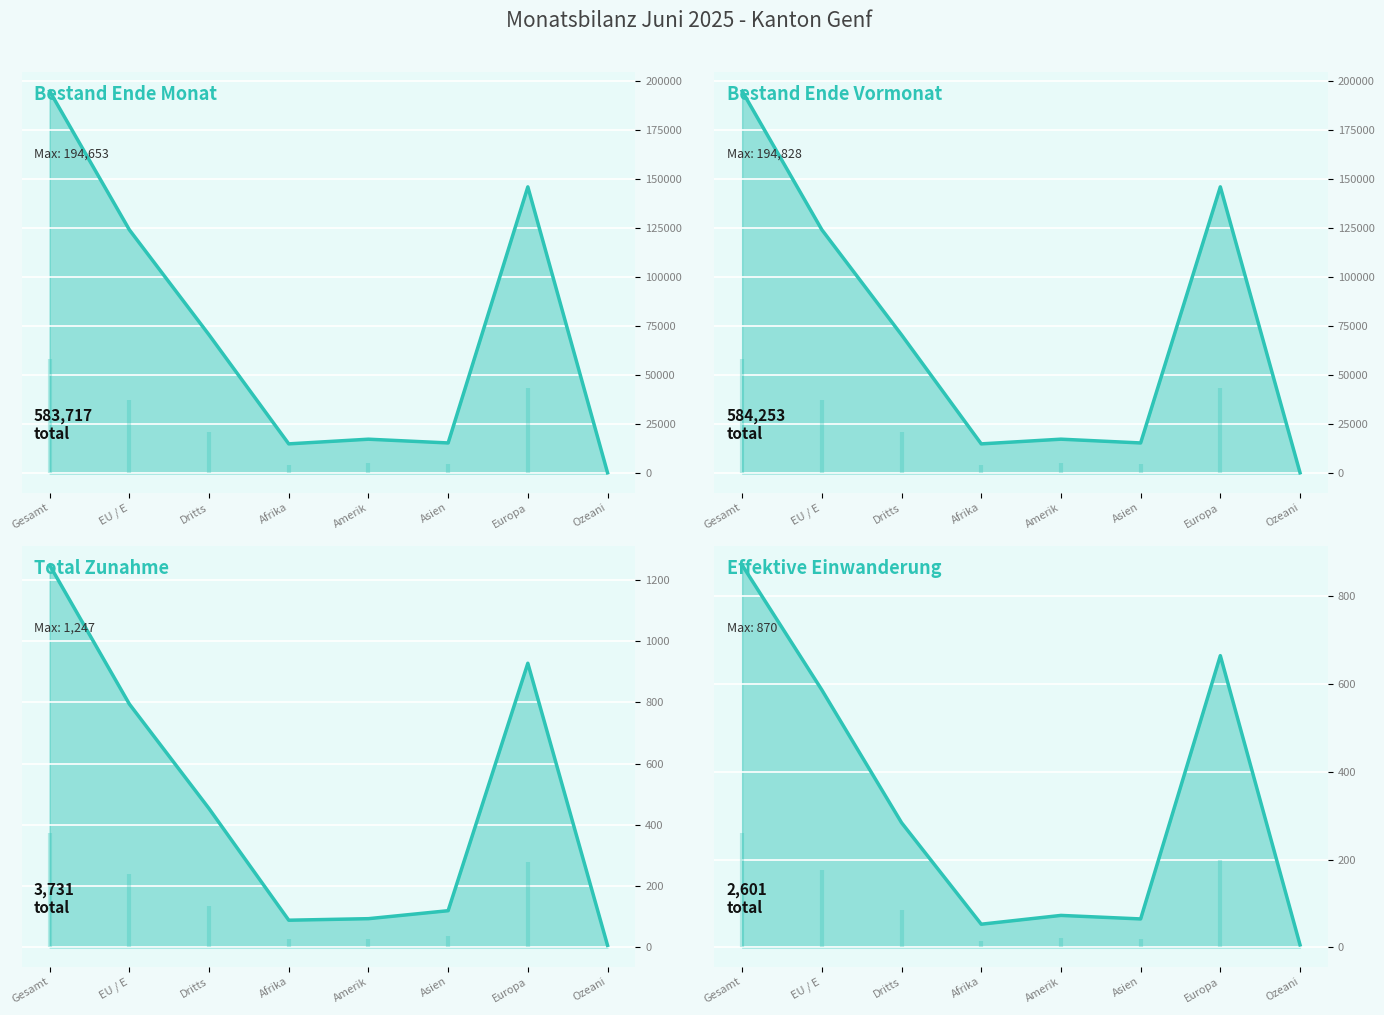

At which label does Bestand Ende Monat (line) reach its peak?

Gesamt